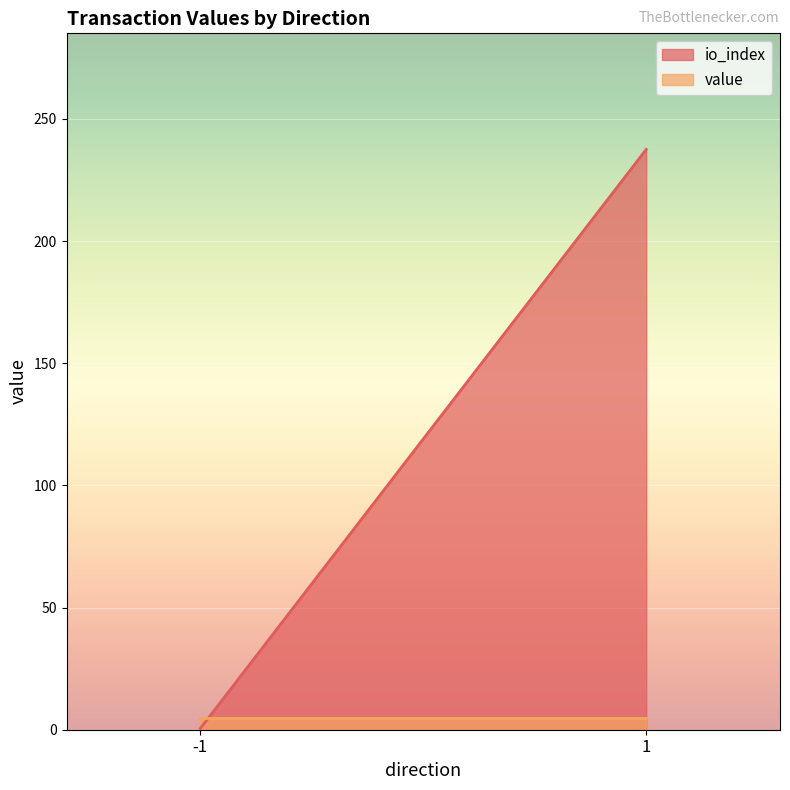

Reading left to right, list all the values displayed in this chart.

io_index: -1=0.5	1=237.5
value: -1=5.0	1=5.0